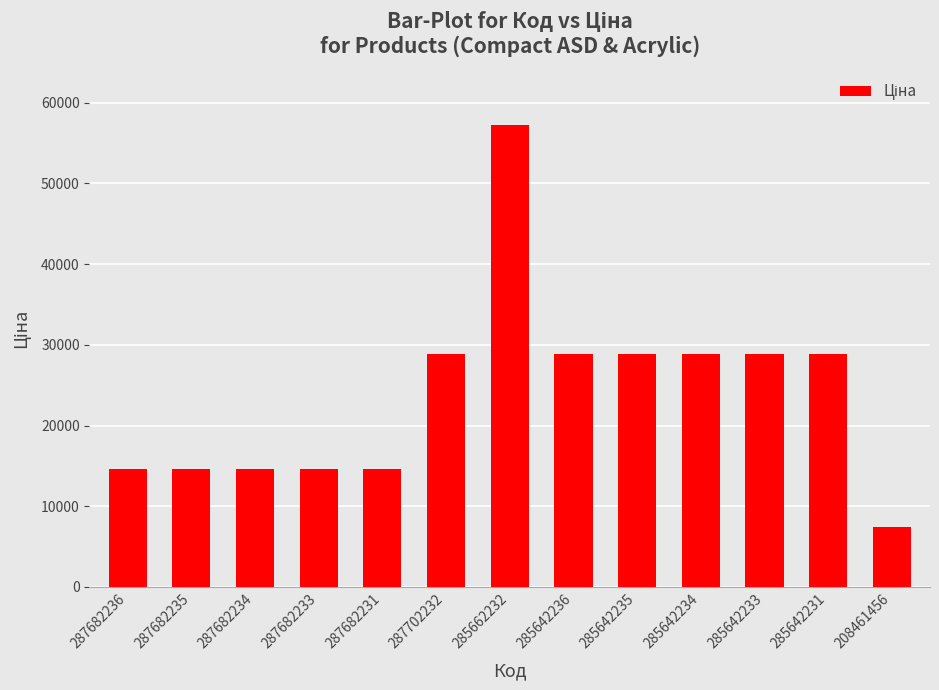

At which category does the chart reach its minimum across all series?

208461456